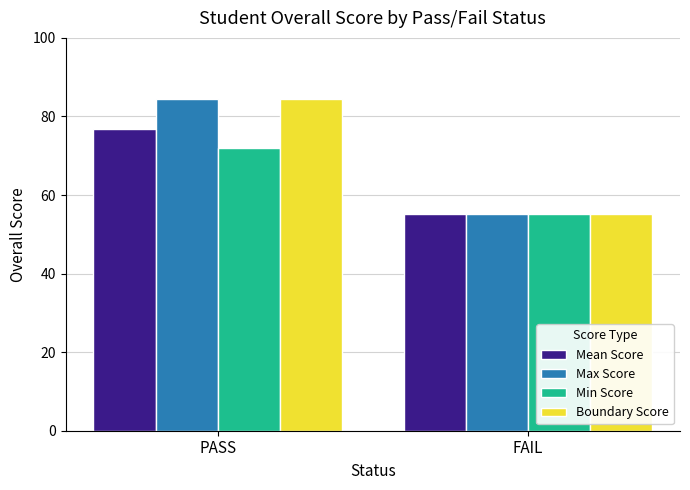

What are all the series names shown in the legend?

Mean Score, Max Score, Min Score, Boundary Score